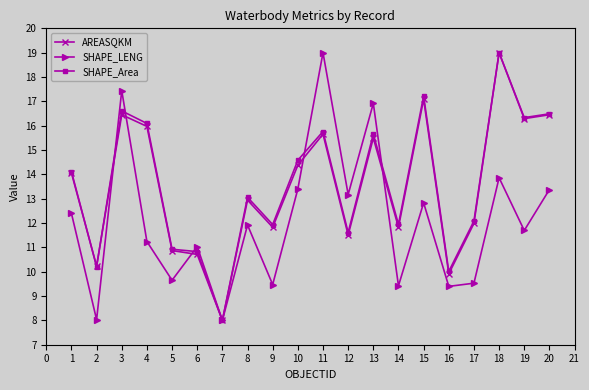

True or false: AREASQKM and SHAPE_LENG intersect in this chart.

True